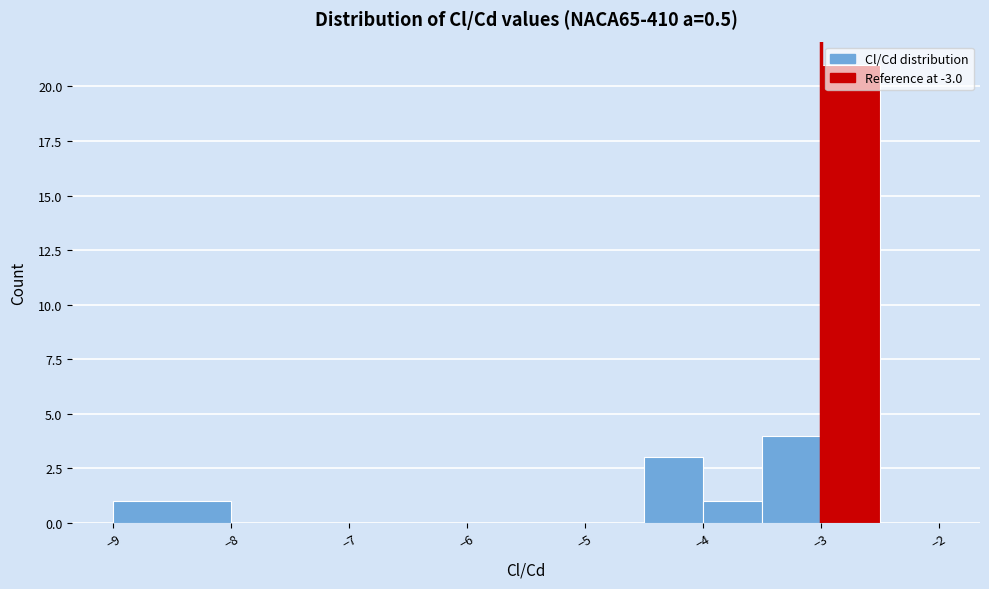

What is the height of the bar covering -4.0 to -3.5 on the x-axis? The values are not printed on the chart, so give them approximately, as read against the axis.

1